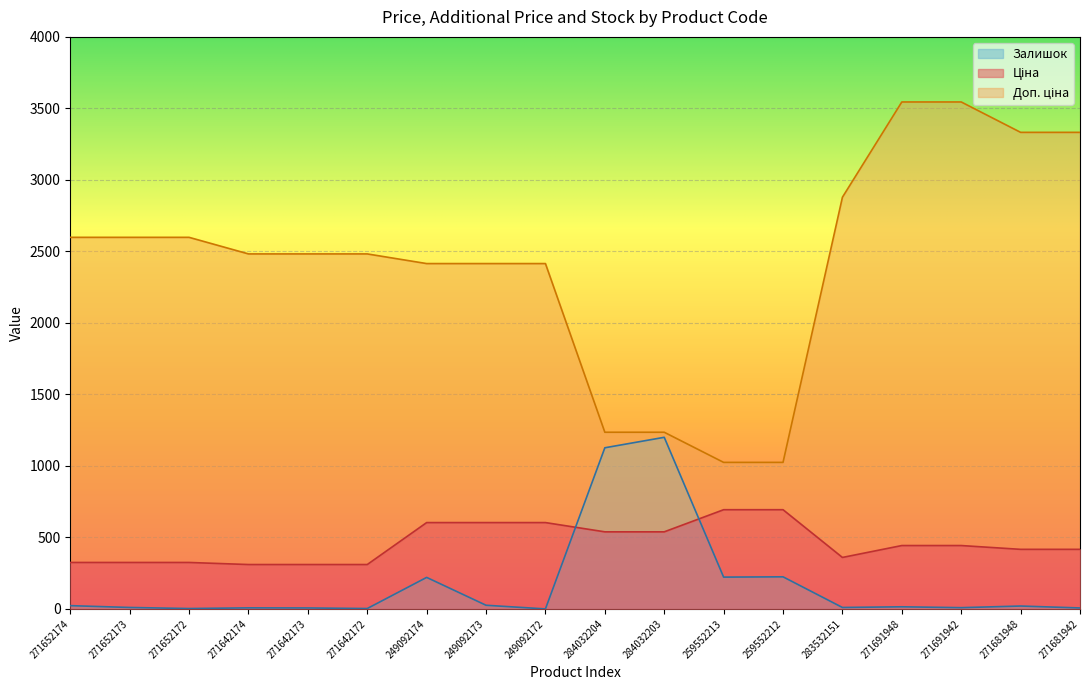

At which label is Доп. ціна closest to 2284?

249092174